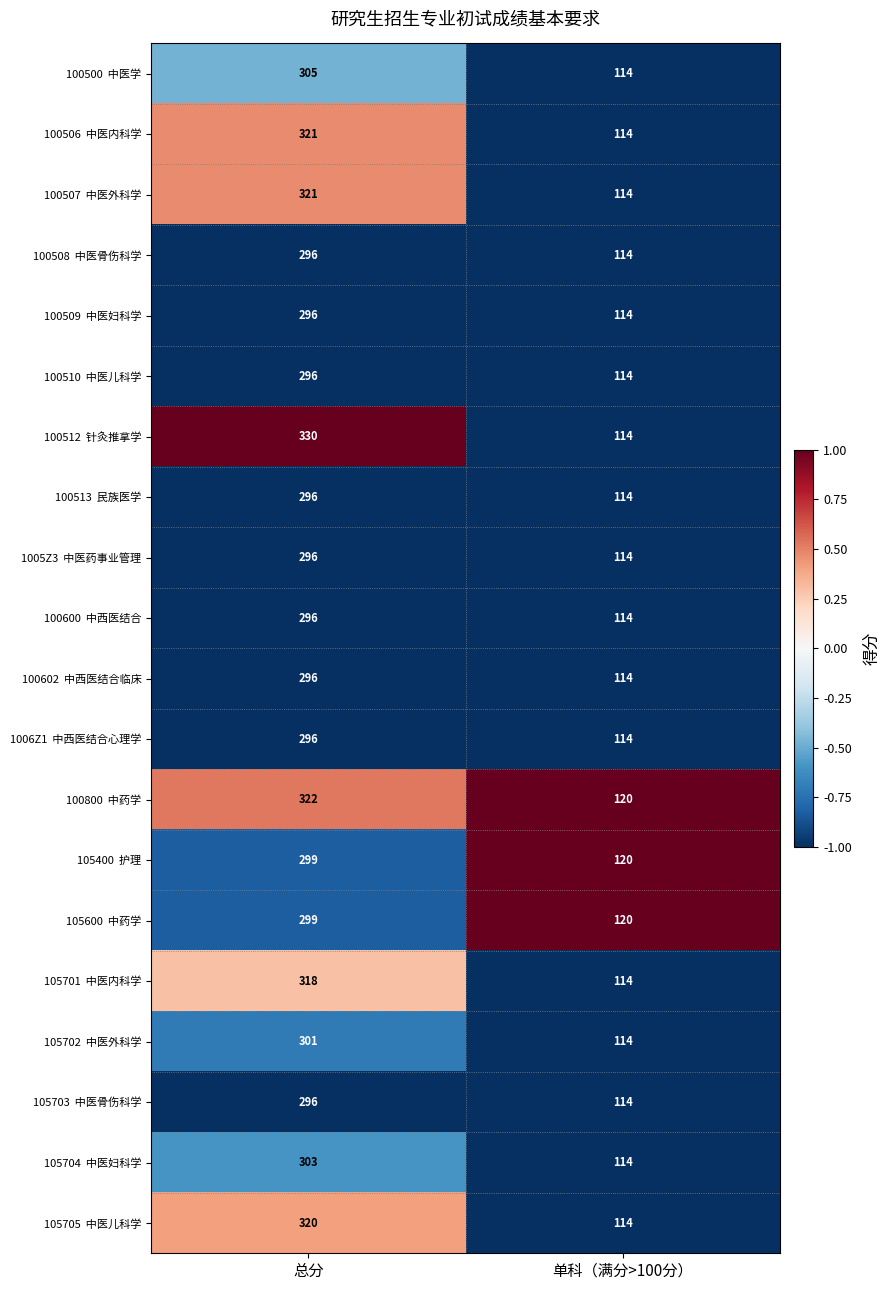

Which category has the lowest value across all series?

单科（满分>100分）